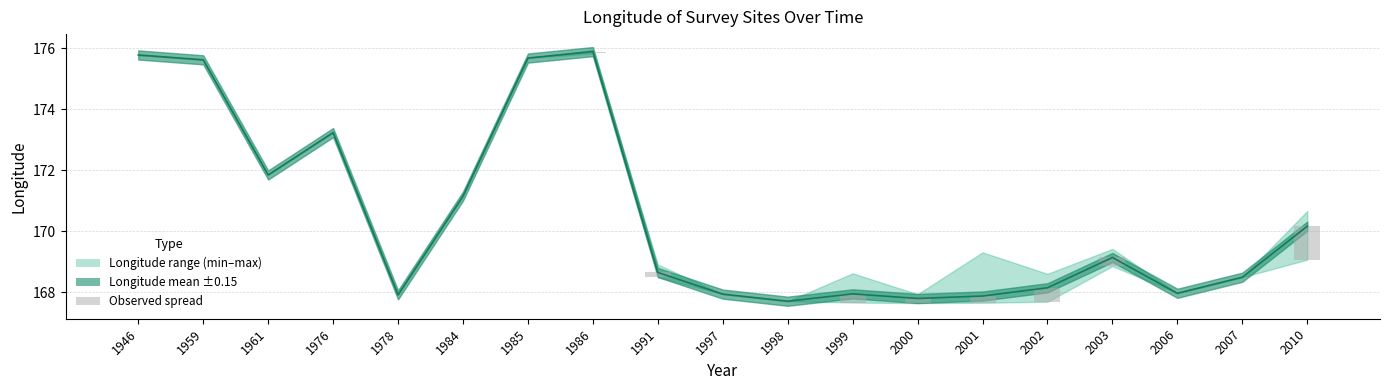

Which label corresponds to the largest value in the chart?

1986